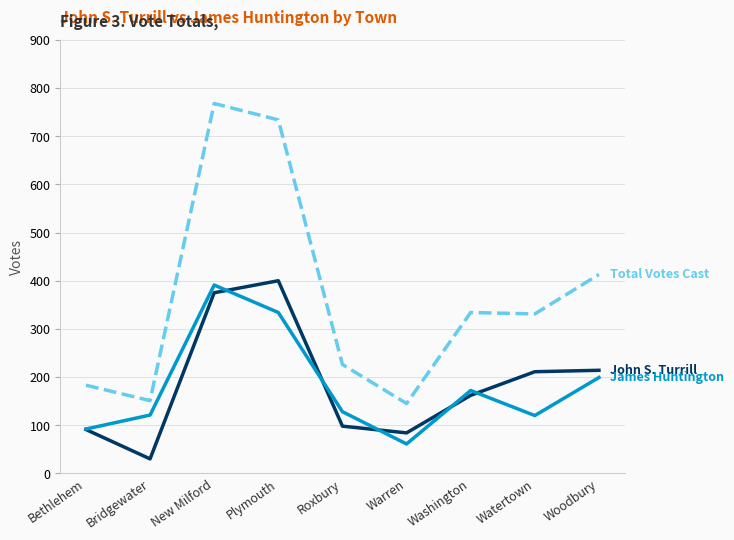

What is the spread (max minus min) of values at Bethlehem?

92